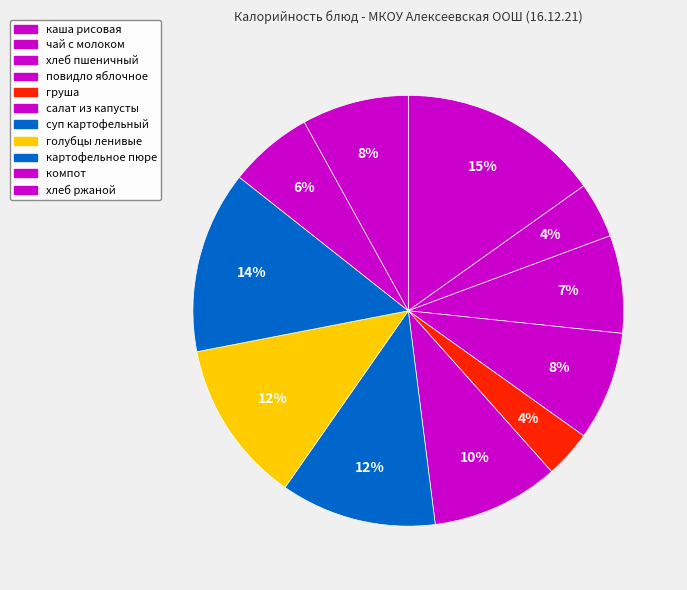

Count the number of slices in the pie.

11